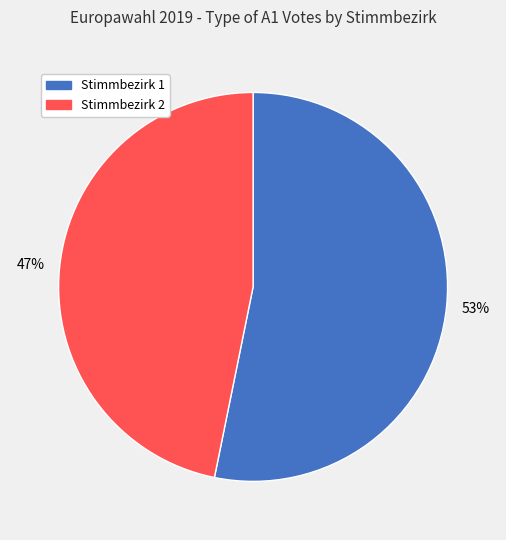

Rank the categories by value from highest to lowest.

Stimmbezirk 1, Stimmbezirk 2